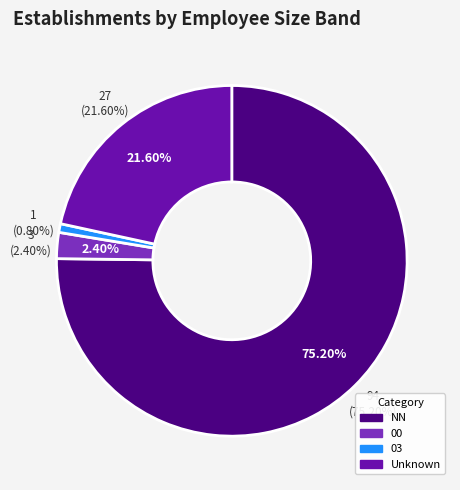

Does NN account for over 50% of the chart?

Yes